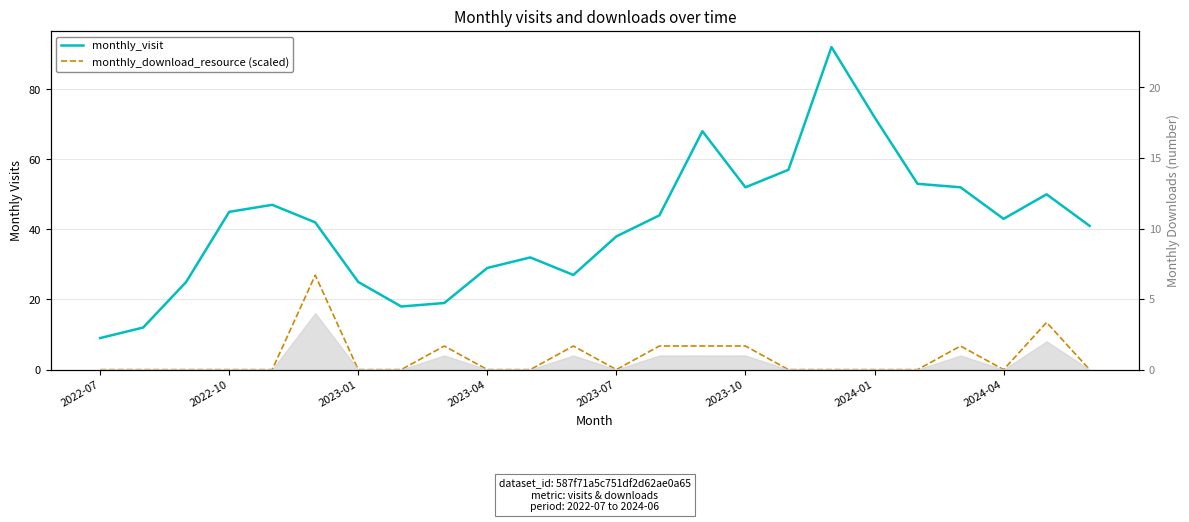

What is the approximate value of monthly_visit at 2024-04?

43.0